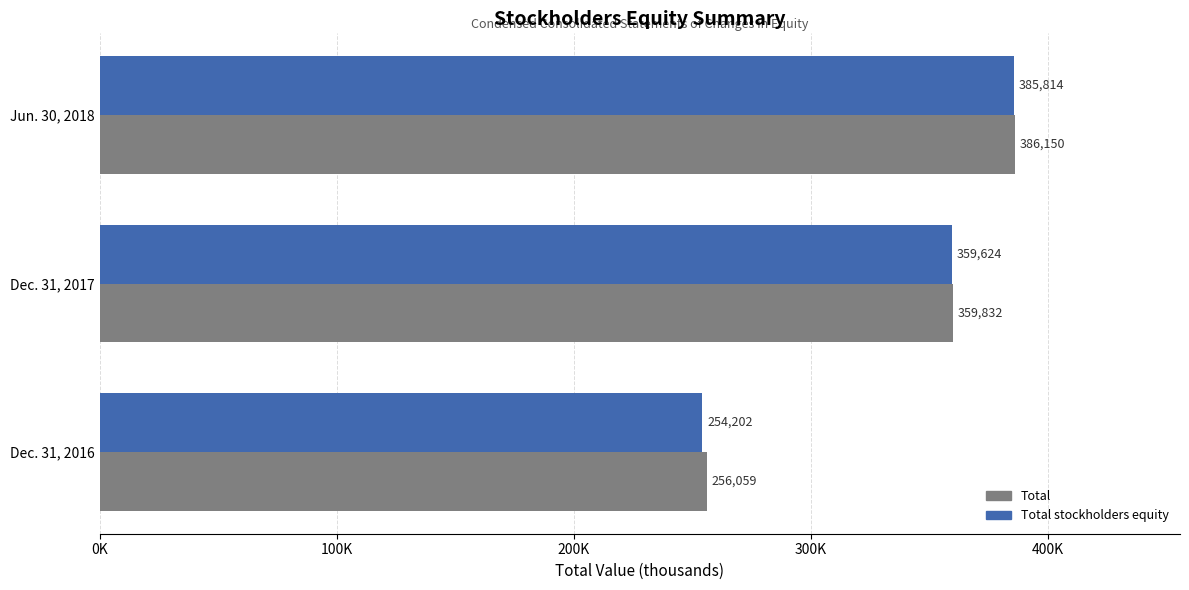

What is the maximum value for Total?

386150